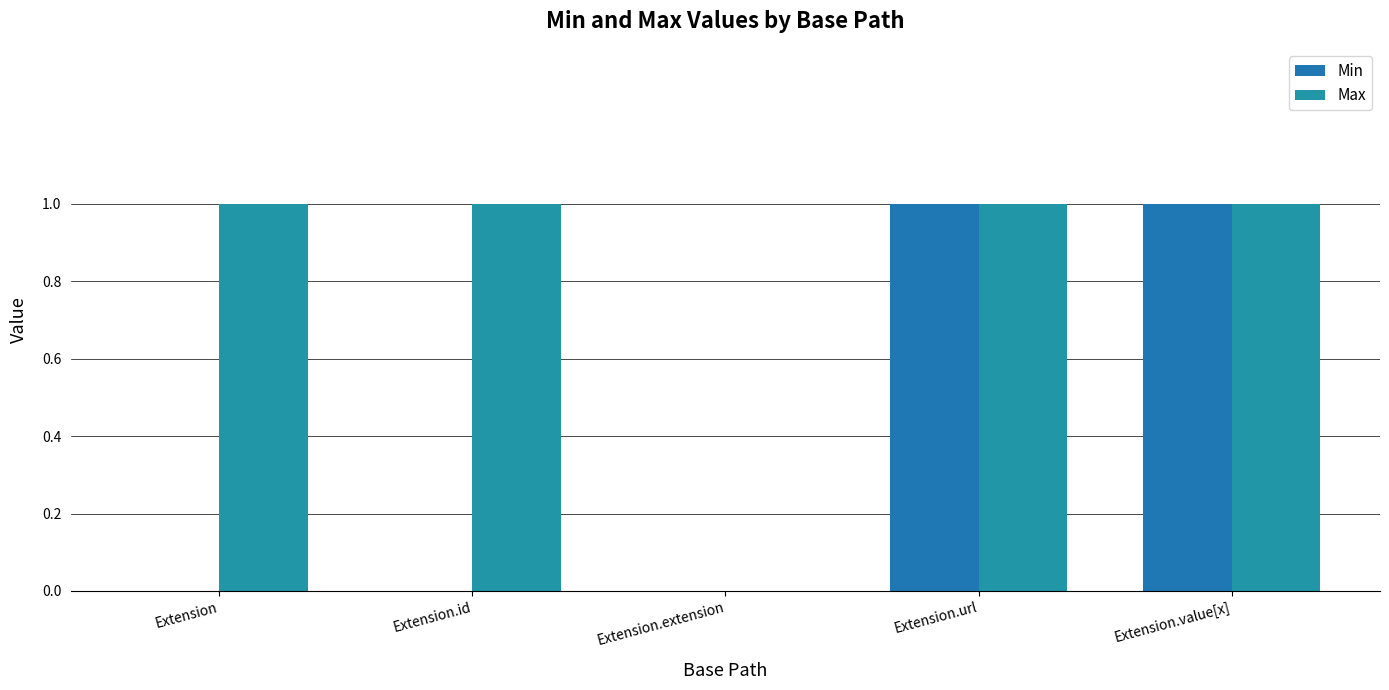

At which label does Max reach its minimum?

Extension.extension